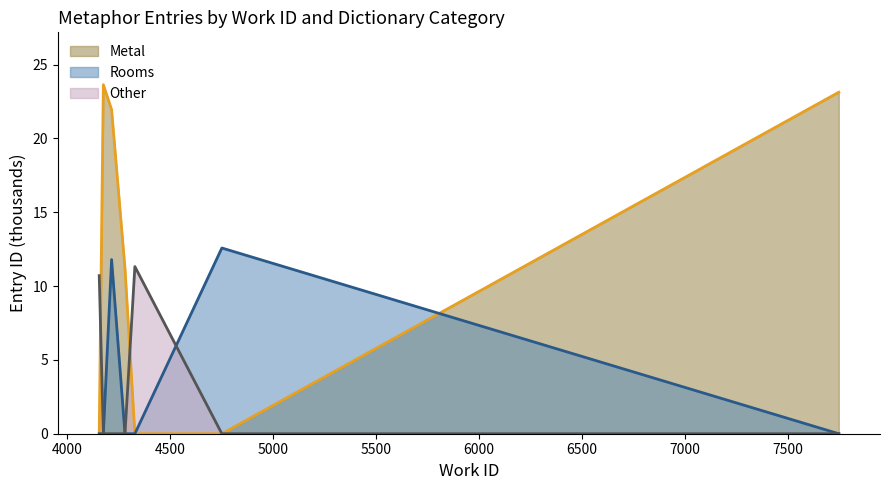

How many categories are shown in the chart?

7